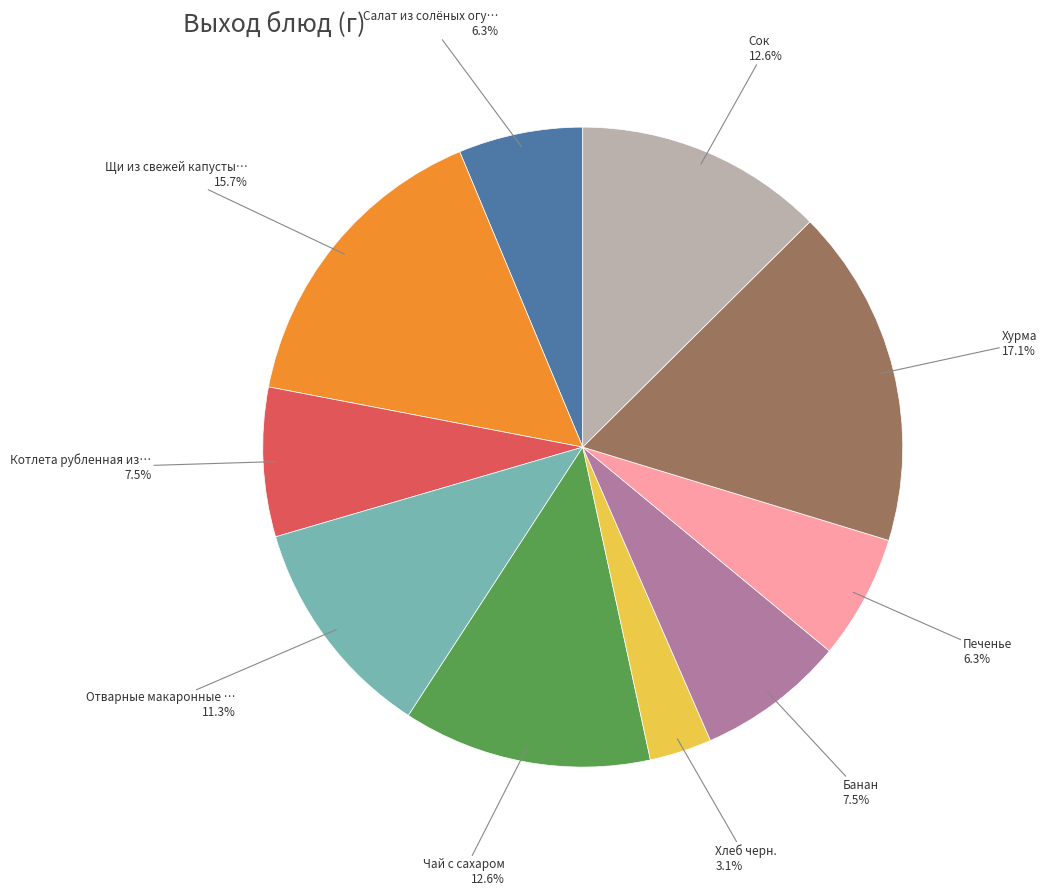

Is there a majority slice in this chart?

No